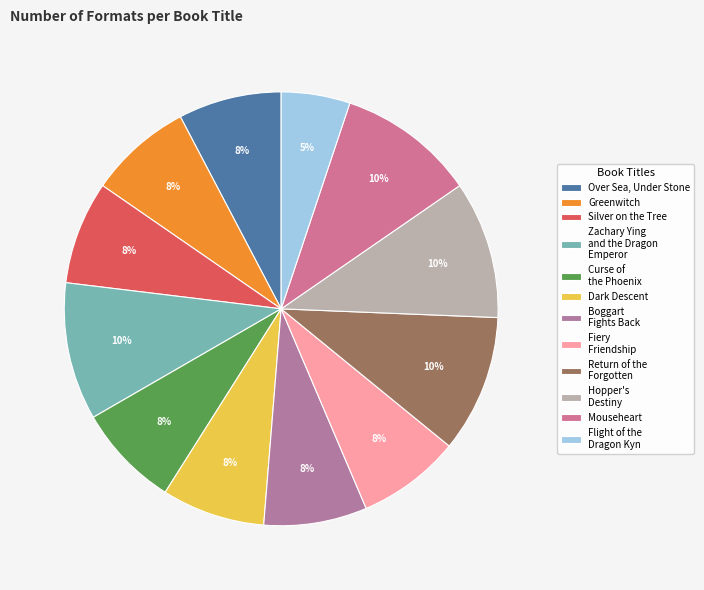

Rank the categories by value from highest to lowest.

Zachary Ying and the Dragon Emperor, Return of the Forgotten, Hopper's Destiny, Mouseheart, Over Sea, Under Stone, Greenwitch, Silver on the Tree, Curse of the Phoenix, Dark Descent, Boggart Fights Back, Fiery Friendship, Flight of the Dragon Kyn